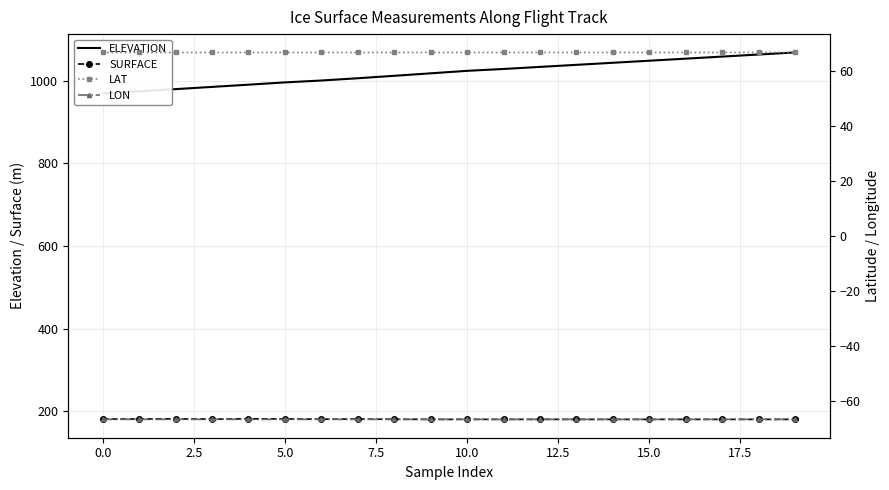

What is the lowest value of the SURFACE series?

179.9